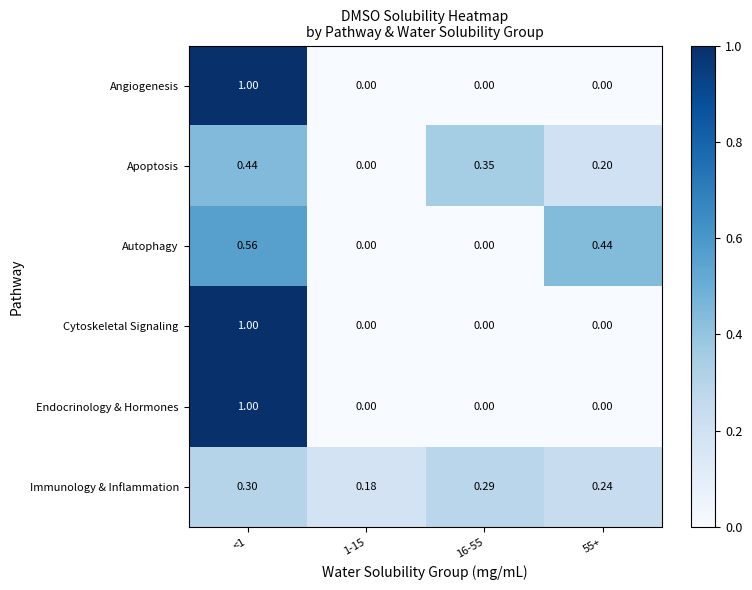

What is the maximum value shown in the chart?

1.0